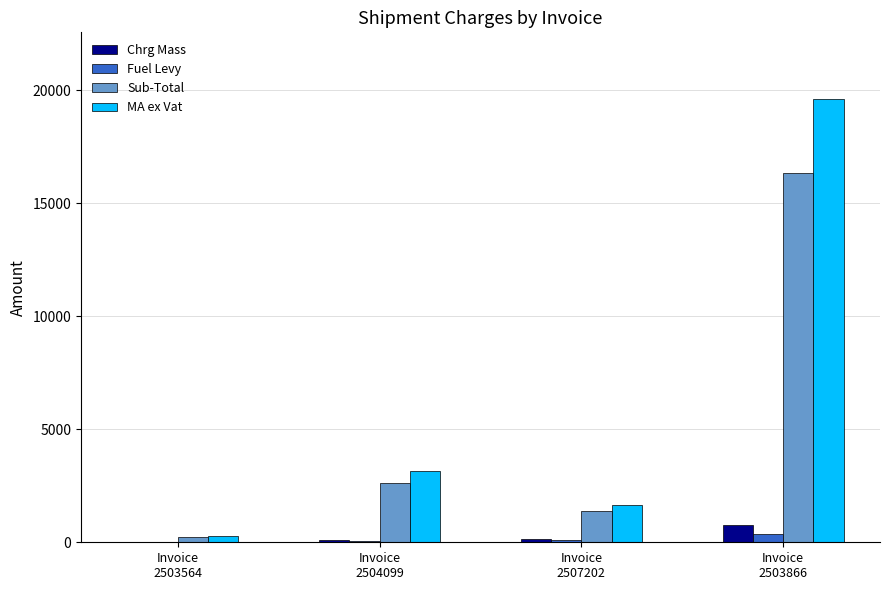

Which series has the largest total across all categories?

MA ex Vat